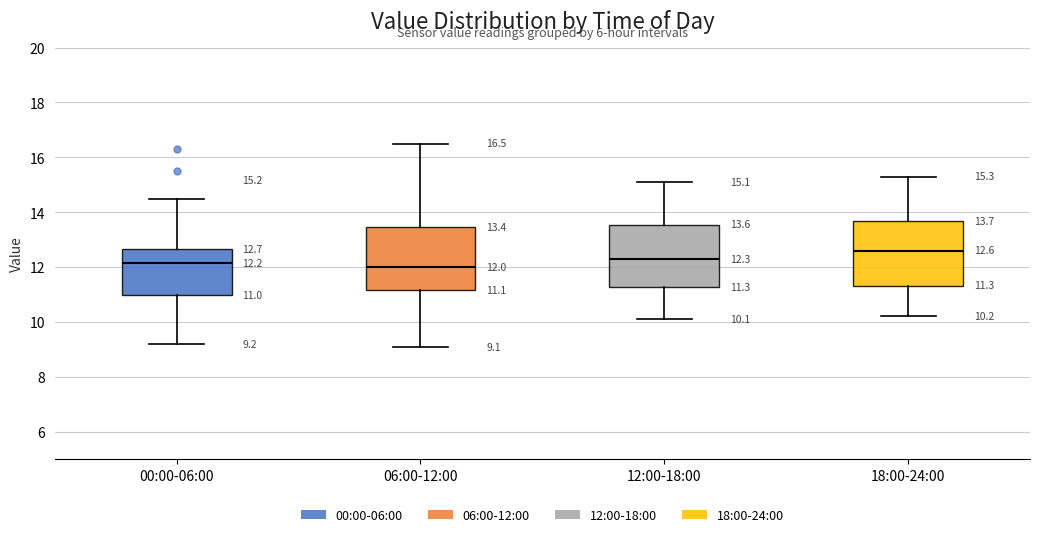

Which box has the highest median line?

18:00-24:00